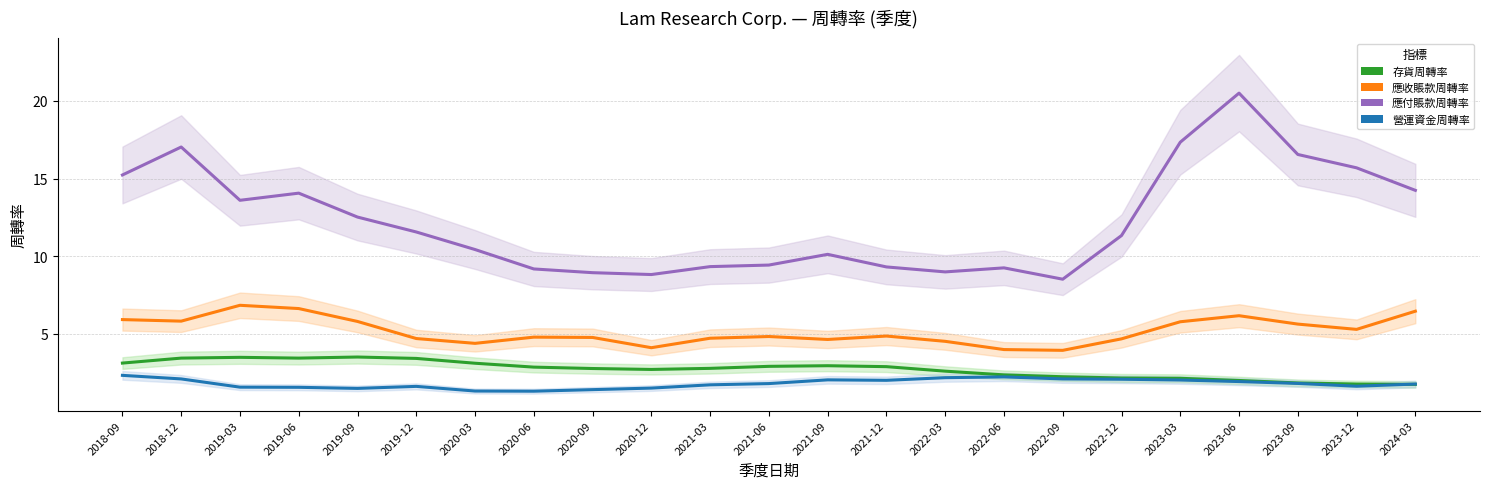

Which series has the largest total across all categories?

應付賬款周轉率